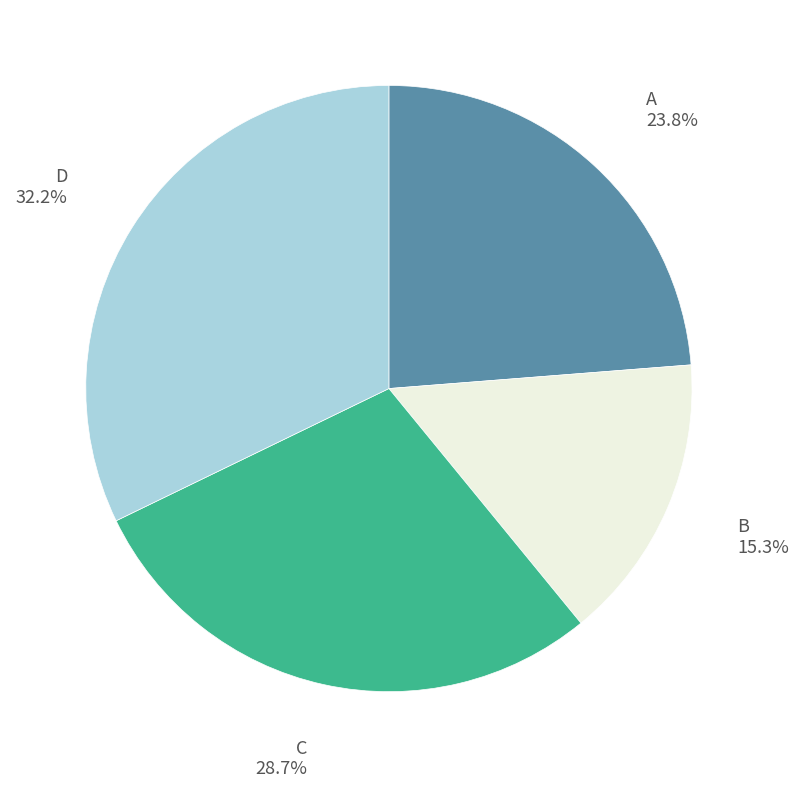

Is there any slice that represents more than half of the pie?

No